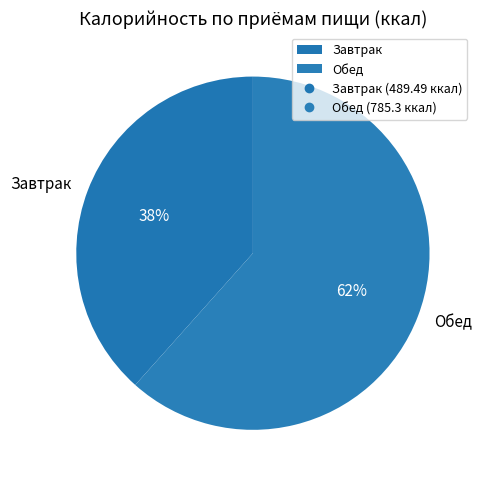

To the nearest percent, what portion does Завтрак represent?

38%